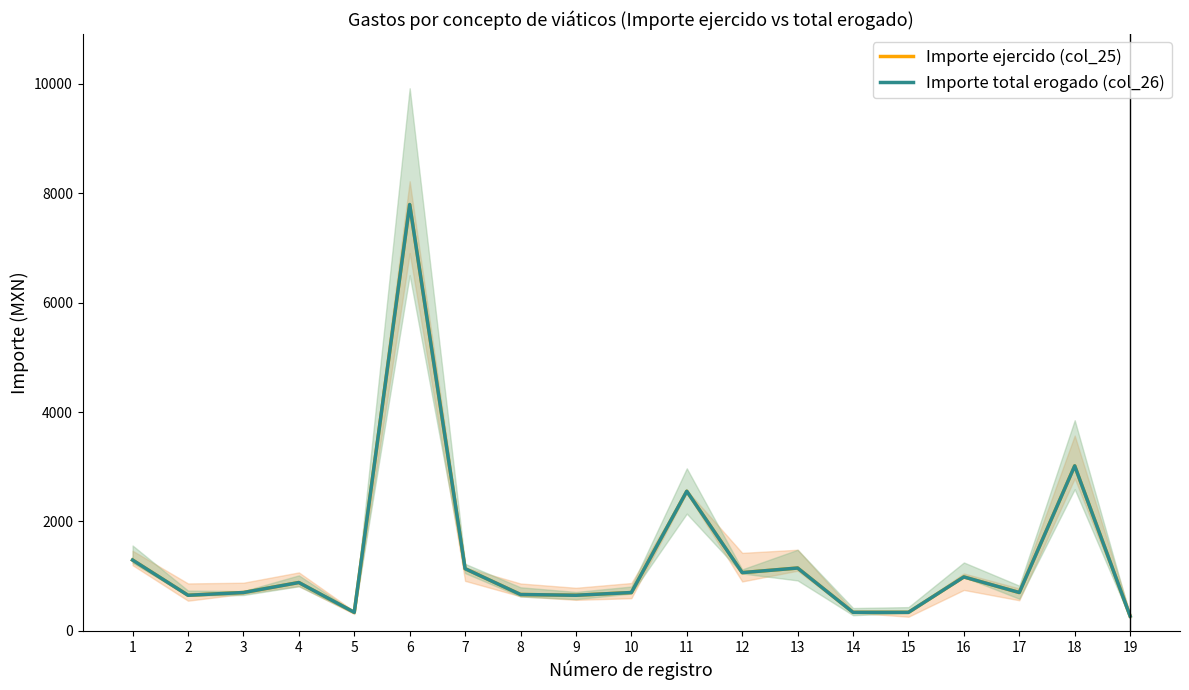

Rank the series at 2 from lowest to highest value.

Importe ejercido (col_25), Importe total erogado (col_26)